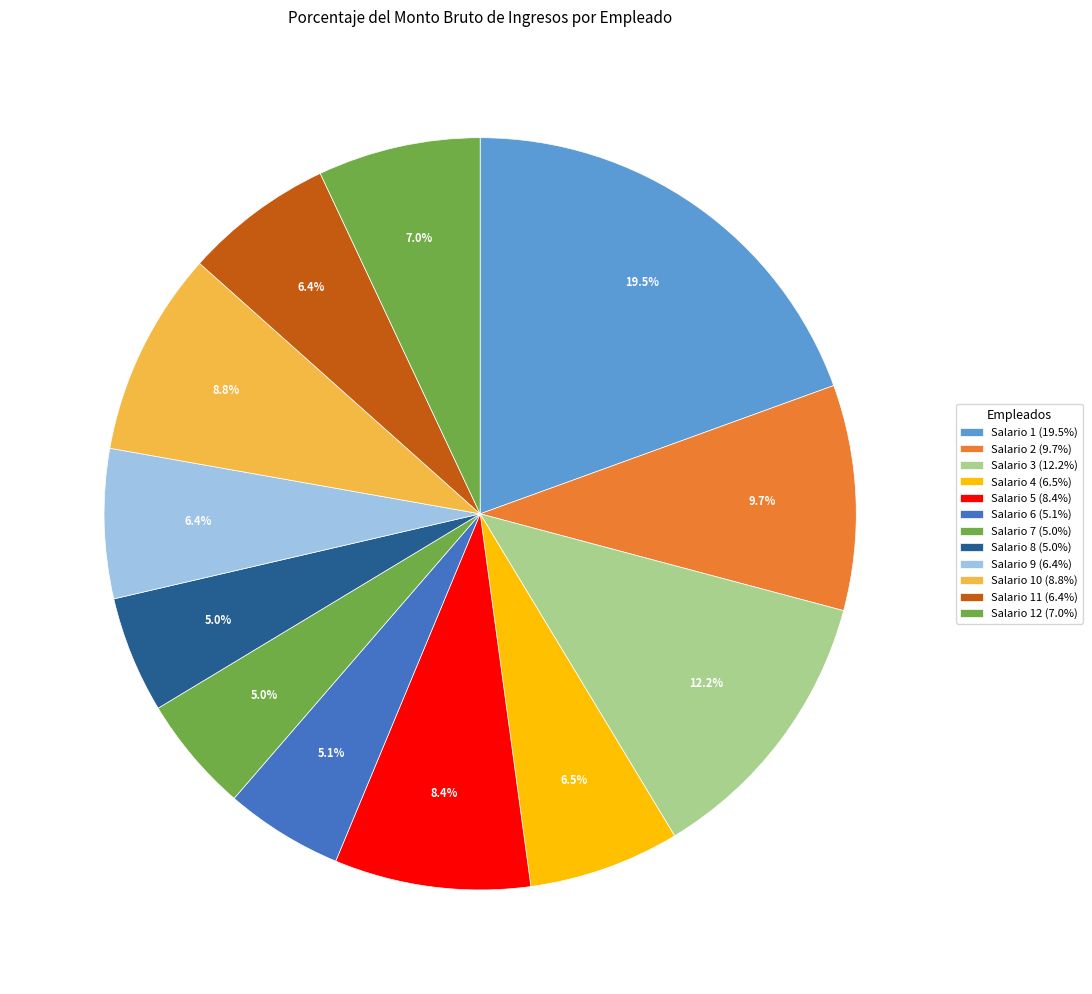

What is the smallest slice in the pie chart?

Salario 7